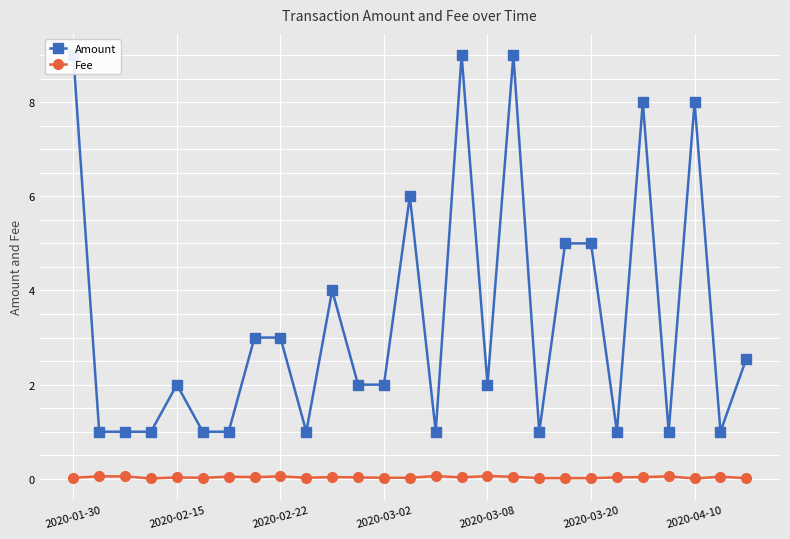

True or false: Fee has a value of 0.0 at 2020-04-10.

True